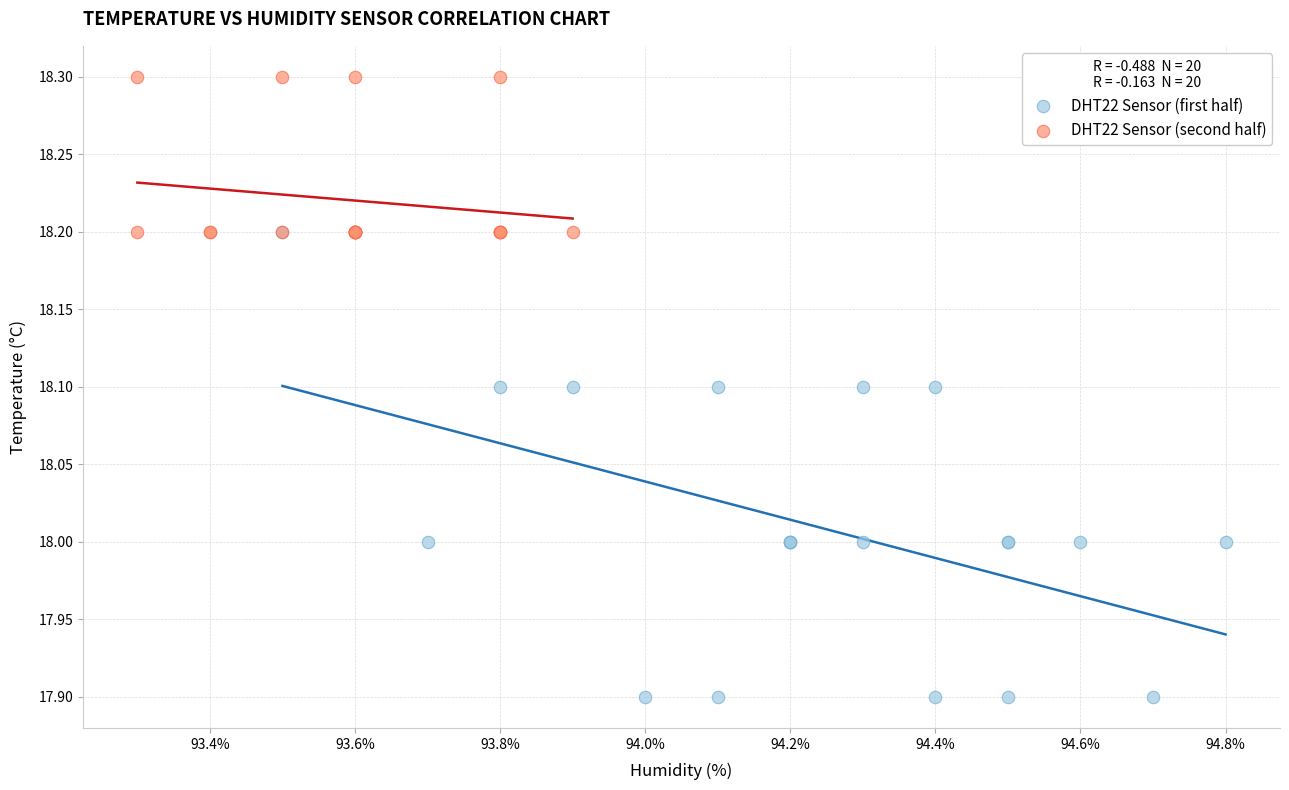

Which series reaches the maximum Y coordinate?

DHT22 Sensor (second half)